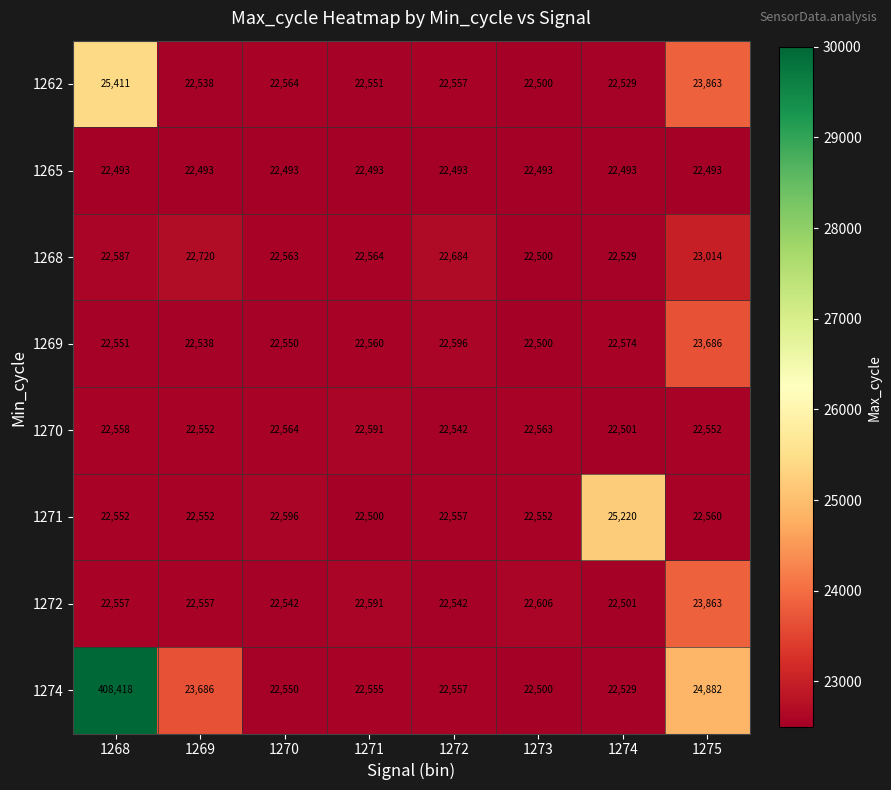

How many distinct data groups are displayed?

8